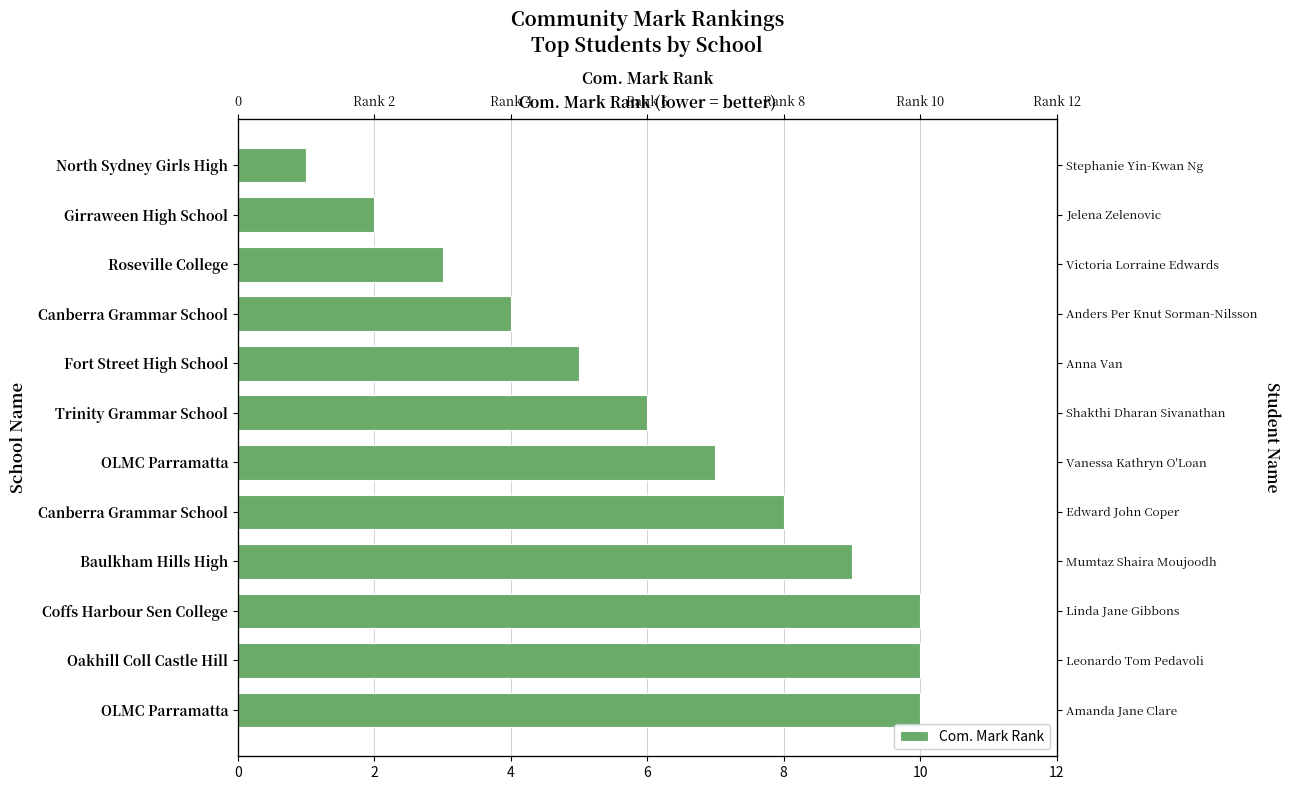

Count the values in the range 4 to 10.

9